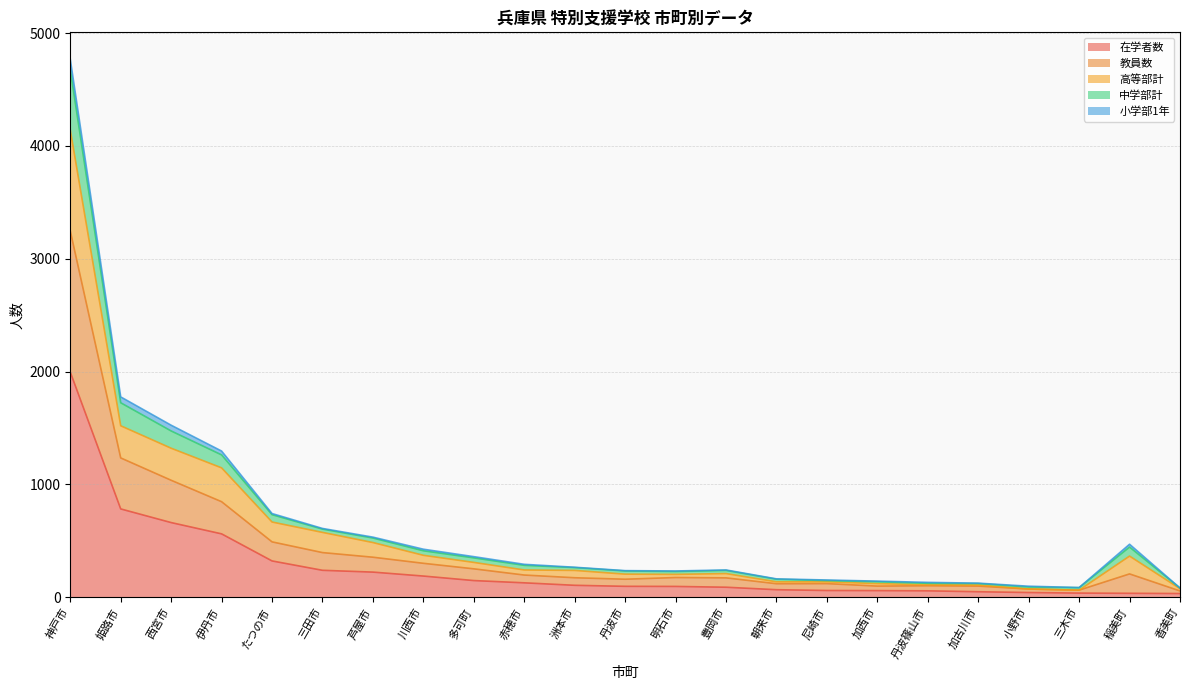

What is the label of the 9th point from the left?

多可町